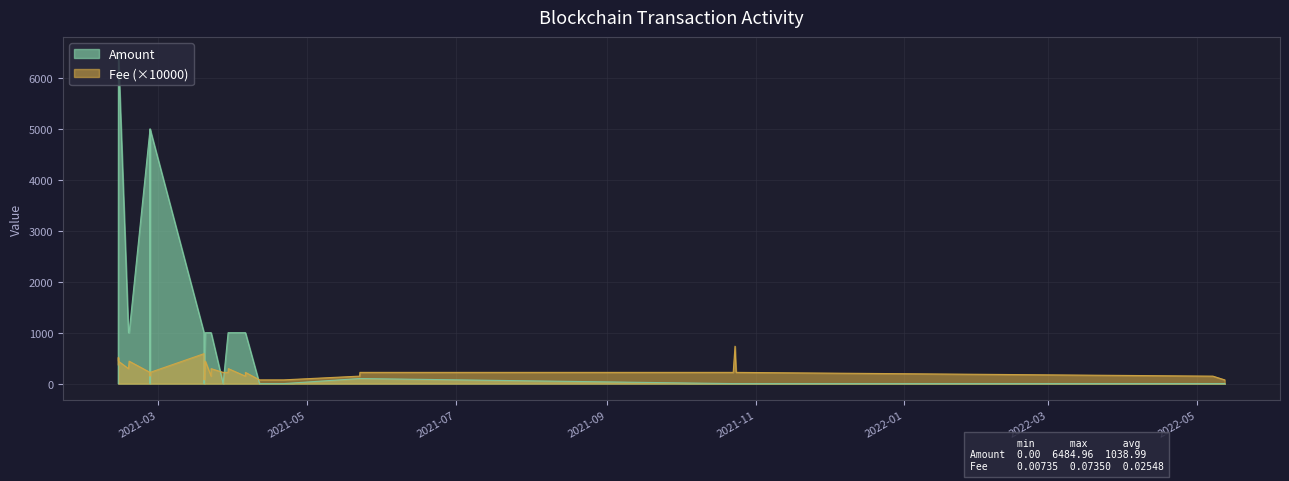

List the series in order of their peak value, lowest first.

Fee (×10000), Amount